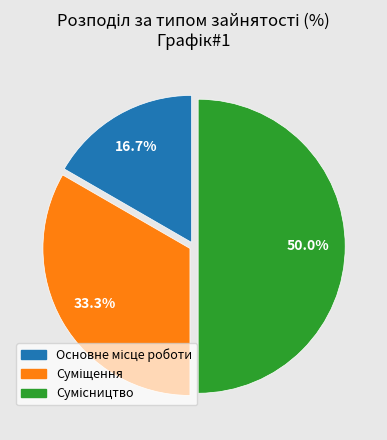

How many slices are in this pie chart?

3